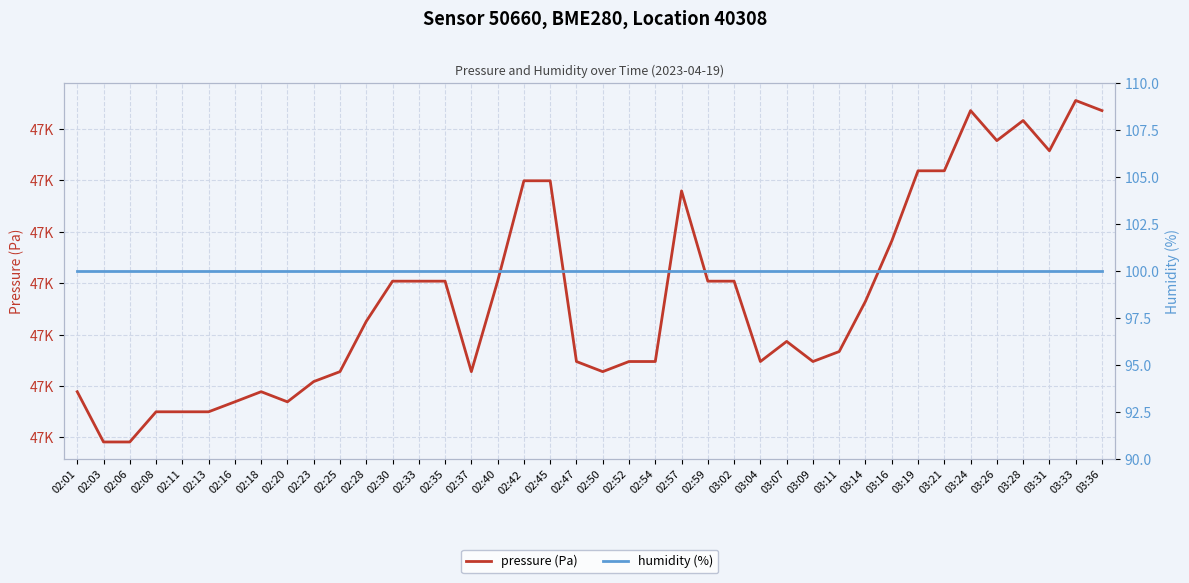

What are all the series names shown in the legend?

pressure (Pa), humidity (%)